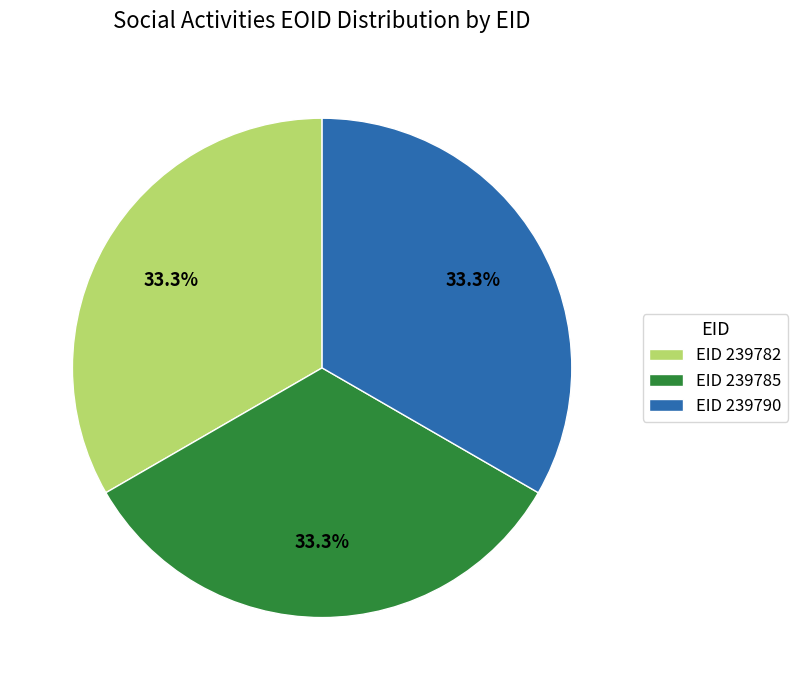

What is the ratio of the value at EID 239782 to the value at EID 239785?

1.0